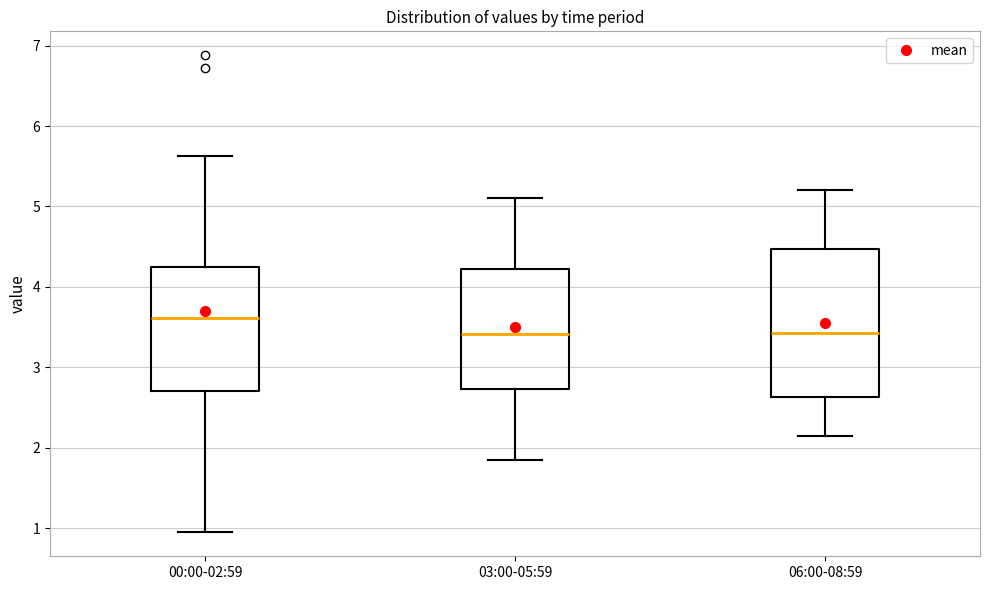

Where does the median line of the box for 06:00-08:59 sit on the y-axis? The values are not printed on the chart, so give them approximately, as read against the axis.

3.4